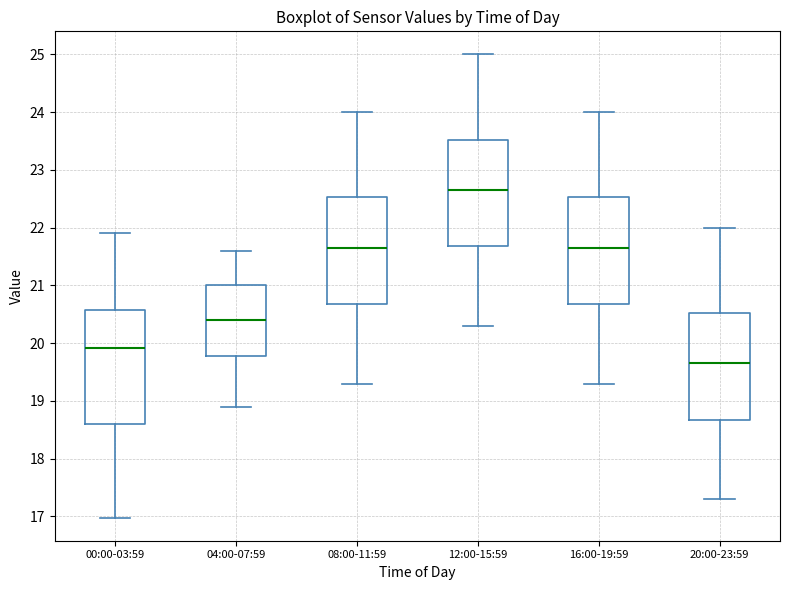

Comparing the boxes themselves (not the whiskers), which one is the tallest?

00:00-03:59